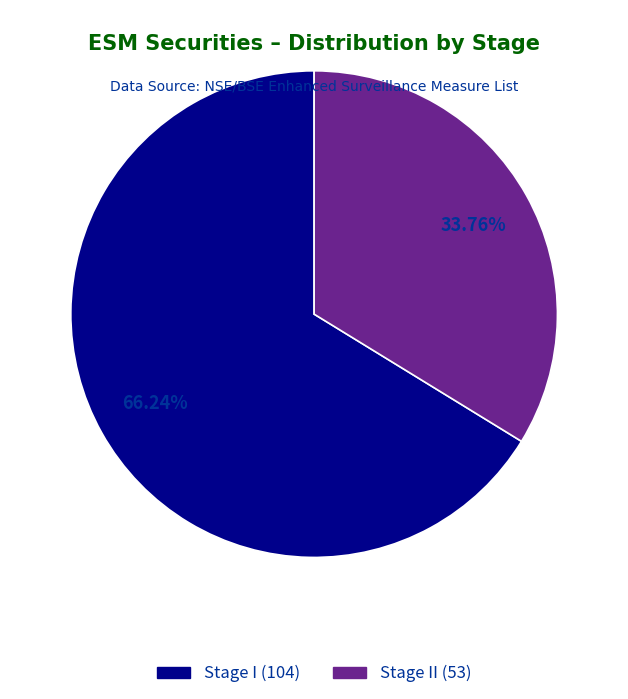

Is there a majority slice in this chart?

Yes